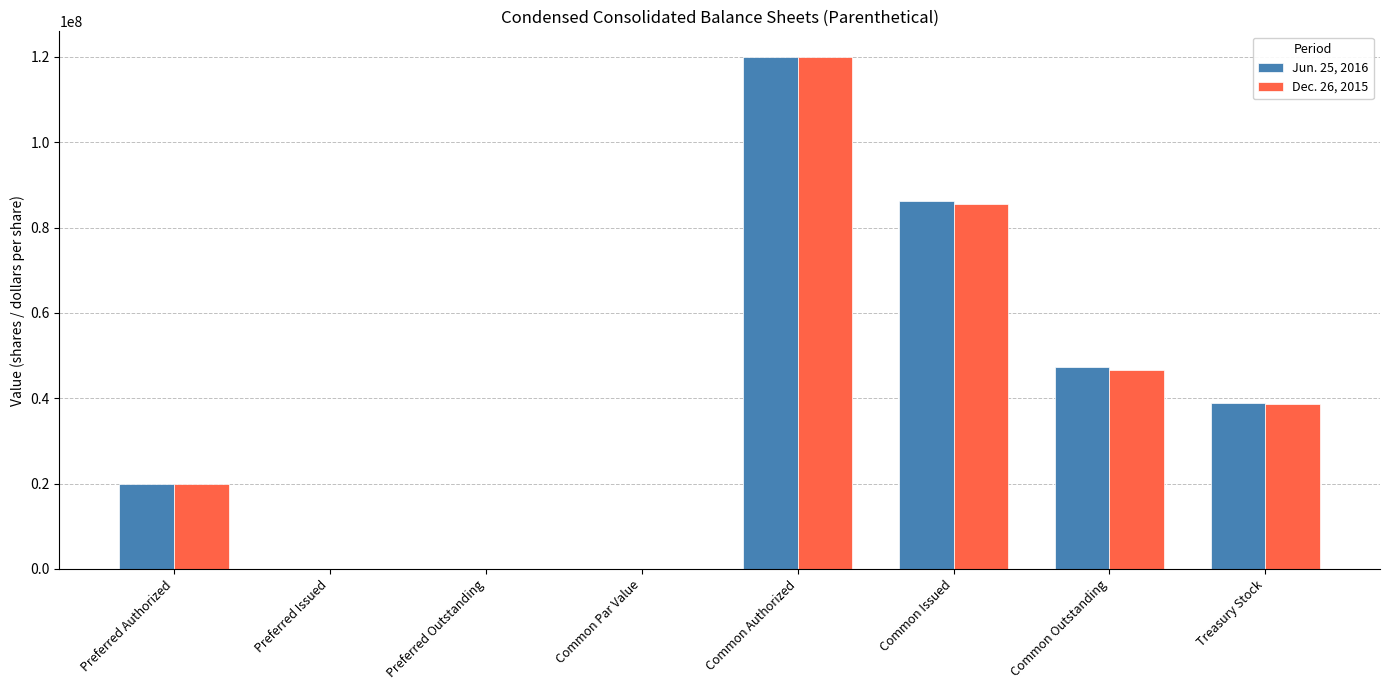

Which category has the highest value in the Jun. 25, 2016 series?

Common Authorized